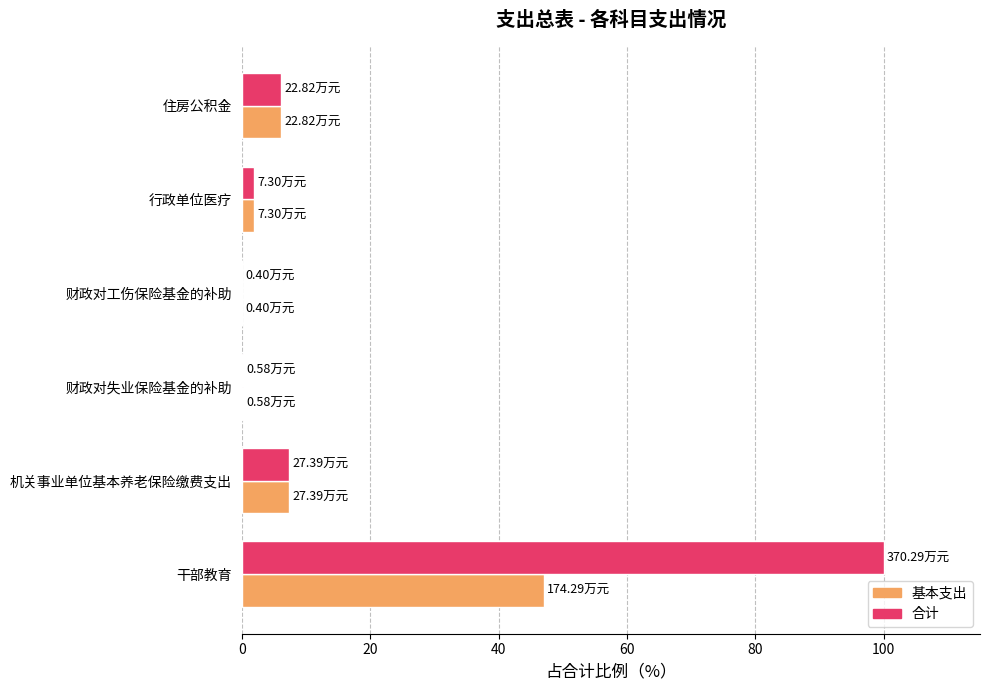

Which series has the widest spread of values?

合计